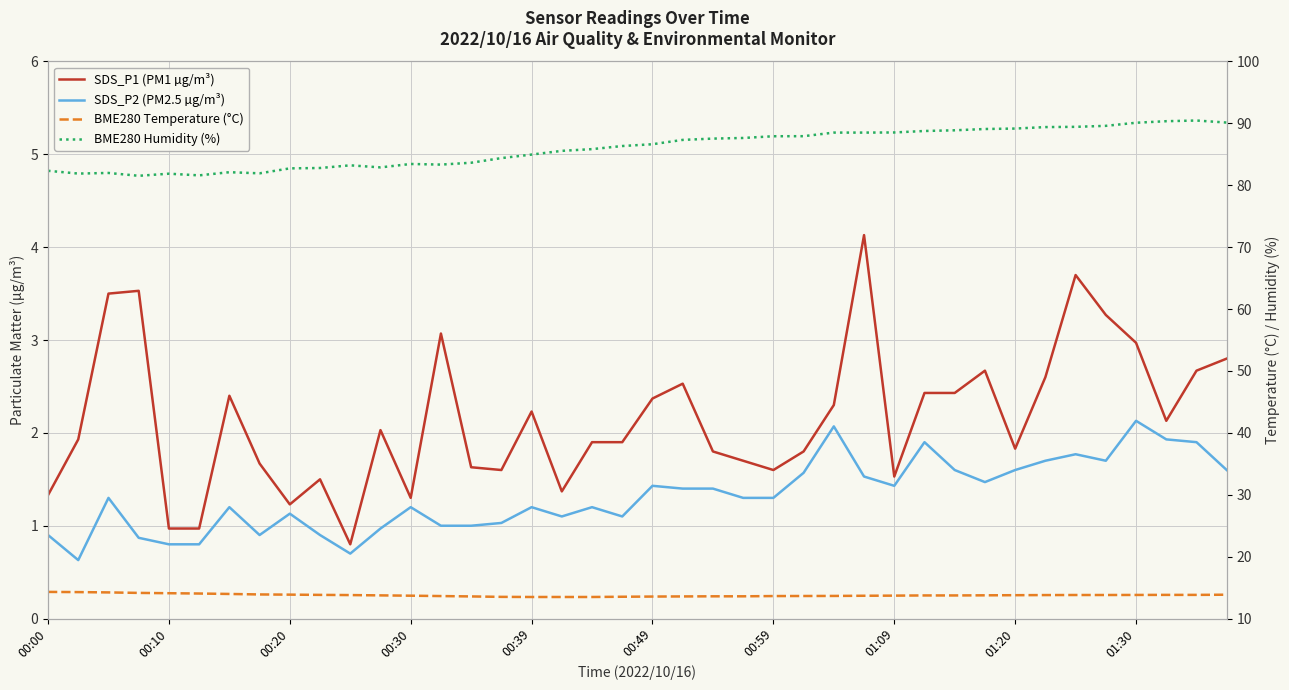

List the series in order of their peak value, lowest first.

SDS_P2 (PM2.5 µg/m³), SDS_P1 (PM1 µg/m³), BME280 Temperature (°C), BME280 Humidity (%)